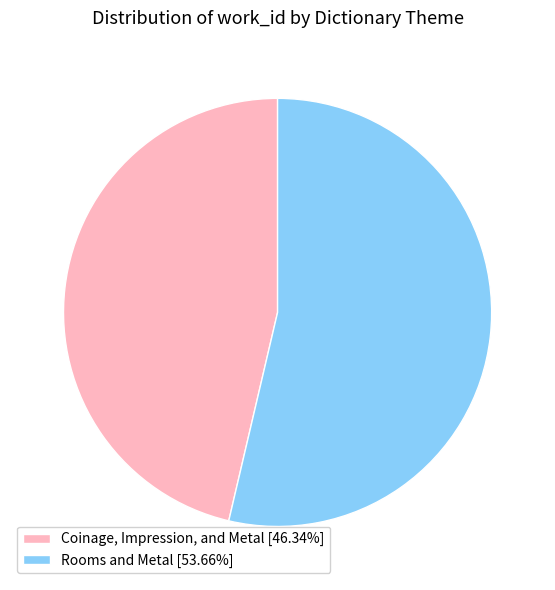

Do Coinage, Impression, and Metal and Rooms and Metal together represent more than half of the pie?

Yes